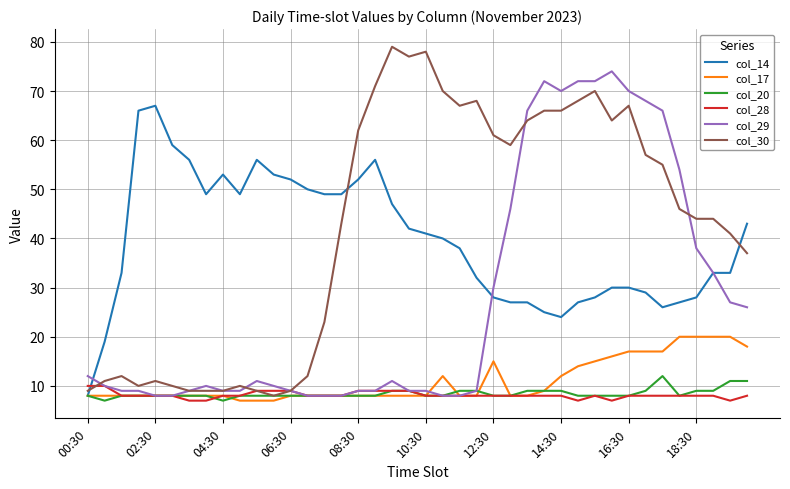

What is the difference between the maximum and minimum values in the col_14 series?

59